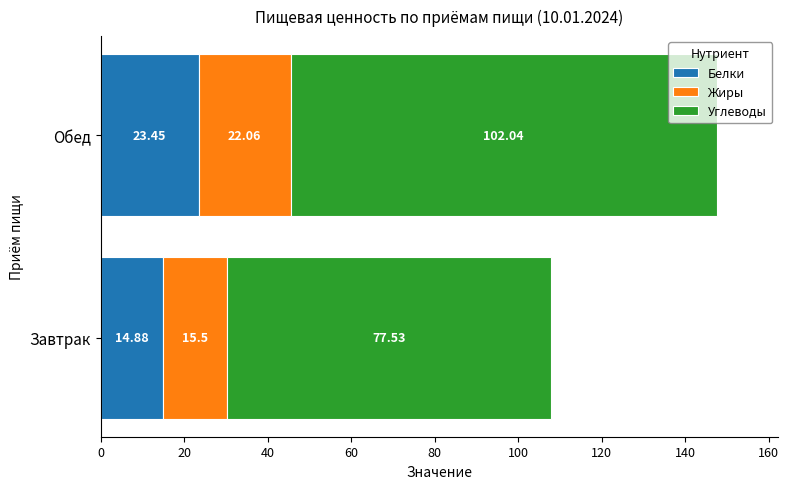

What is the sum of the Белки values at Завтрак and Обед?

38.3